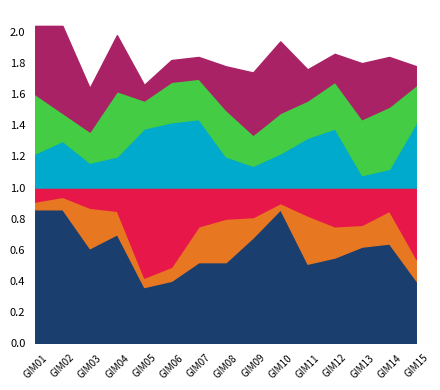

Count the deadVegetationHits values in the range 0 to 1.

15